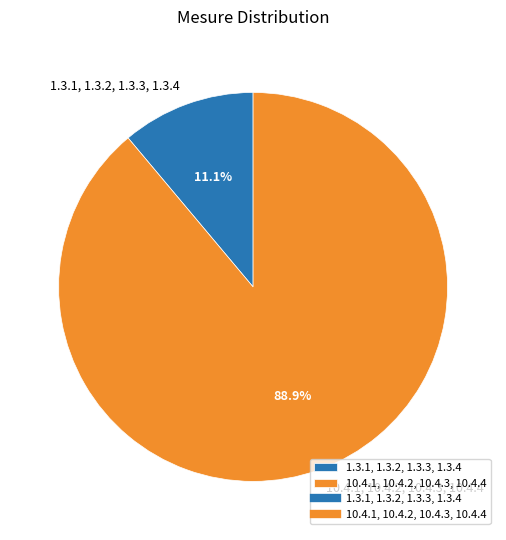

Which has a higher value, 1.3.1, 1.3.2, 1.3.3, 1.3.4 or 10.4.1, 10.4.2, 10.4.3, 10.4.4?

10.4.1, 10.4.2, 10.4.3, 10.4.4